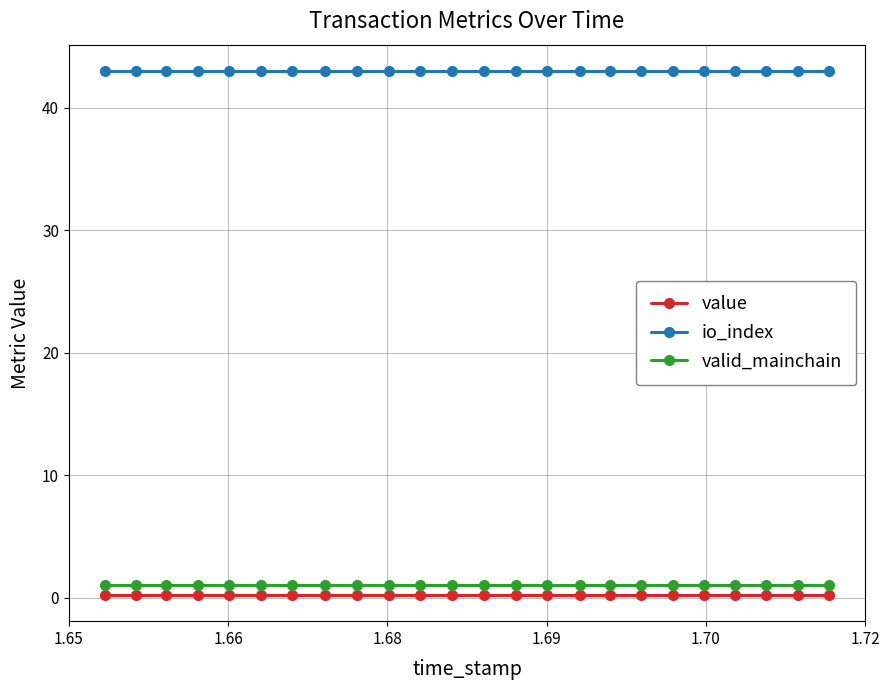

Which series has the largest total across all categories?

io_index